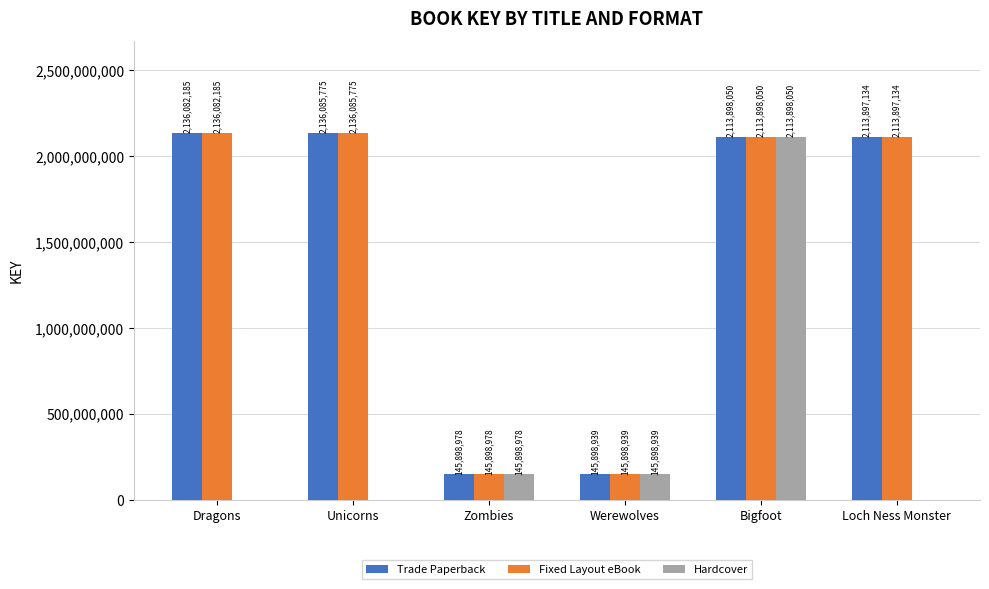

The value of Trade Paperback at Zombies is 145898978. True or false?

True